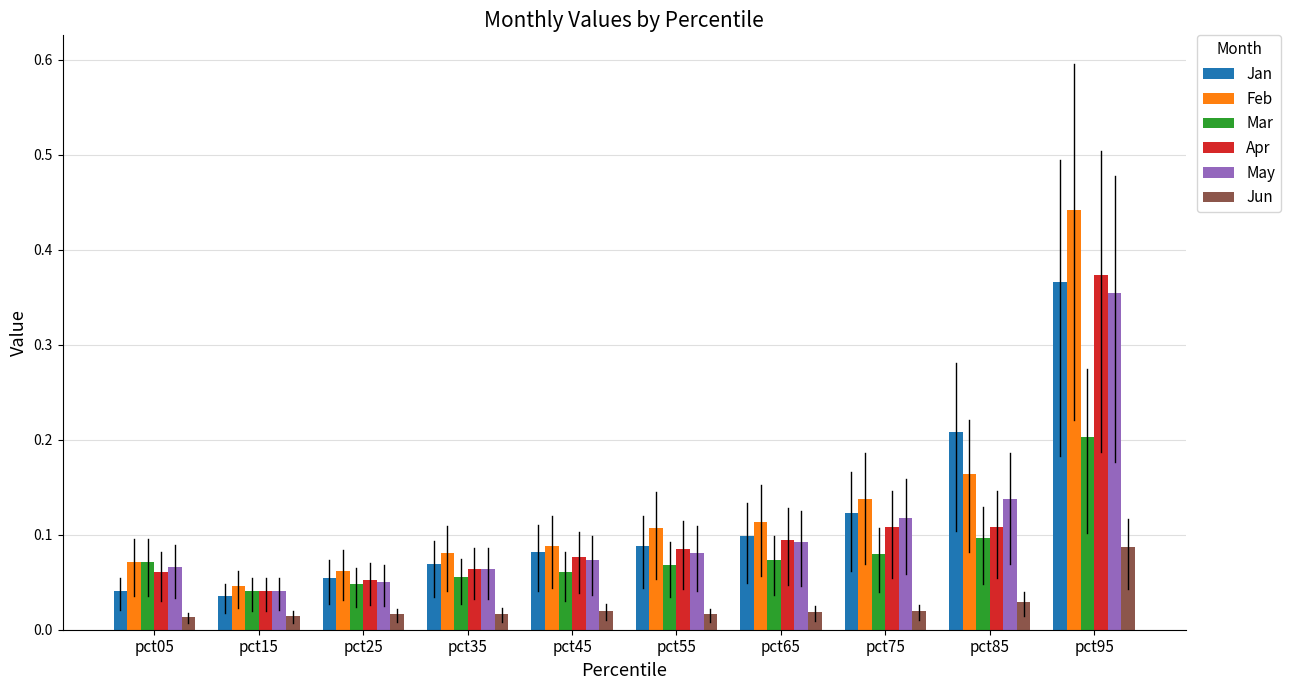

The value of Feb at pct05 is 0.1. True or false?

True